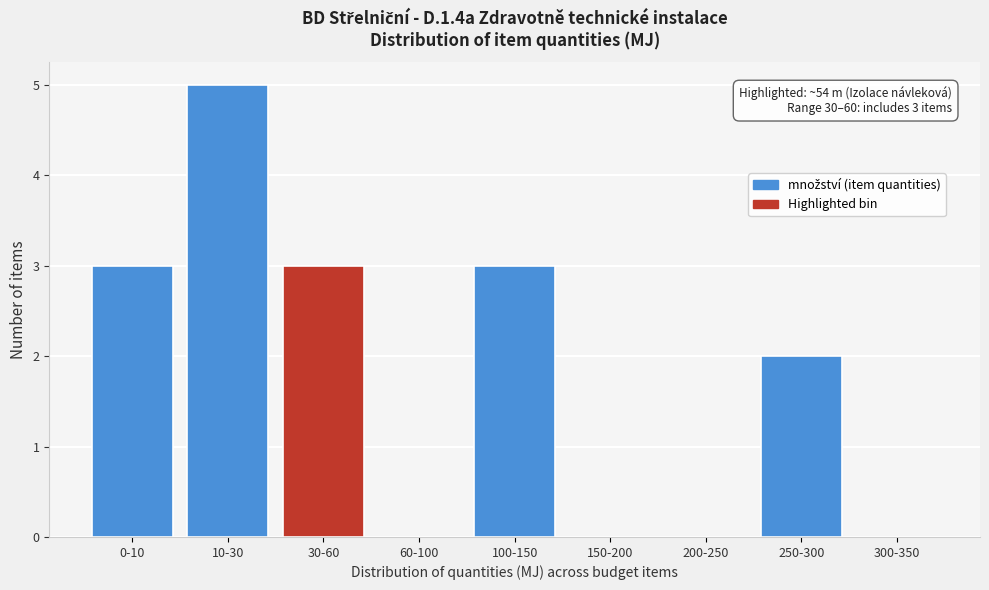

Reading left to right, list all the values displayed in this chart.

0-10=3	10-30=5	30-60=3	60-100=0	100-150=3	150-200=0	200-250=0	250-300=2	300-350=0